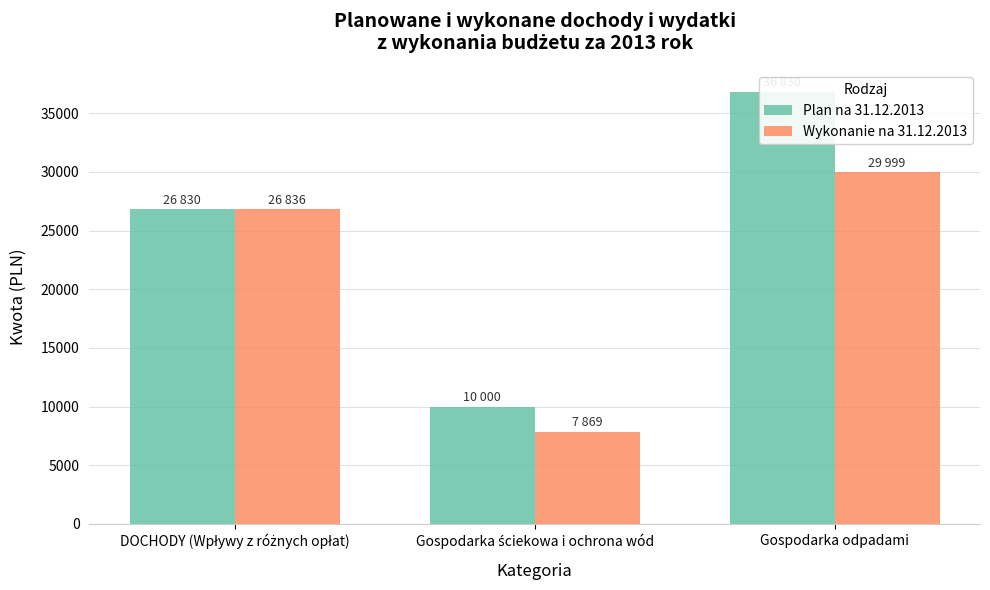

What is the label of the 2nd bar from the left?

Gospodarka ściekowa i ochrona wód